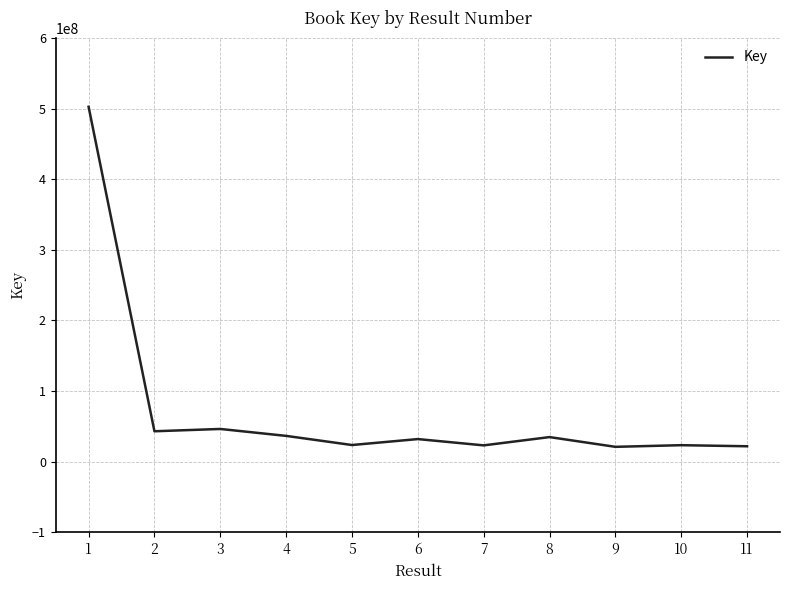

What is the minimum value shown in the chart?

21178124